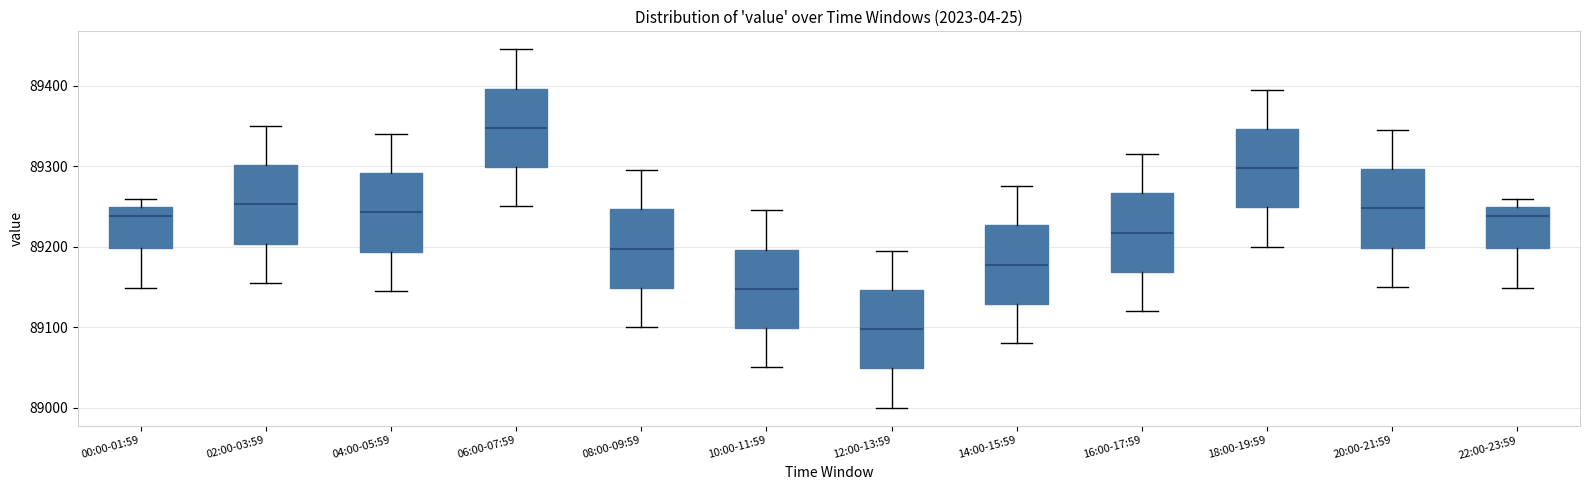

Reading left to right, read every box against the y-axis: the position of its median line, the range the box covers, and the ends of its whiskers. The values are not printed on the chart, so give them approximately, as read against the axis.

00:00-01:59: median 89240, box 89200 to 89250, whiskers 89150 to 89260
02:00-03:59: median 89250, box 89200 to 89300, whiskers 89160 to 89350
04:00-05:59: median 89240, box 89190 to 89290, whiskers 89150 to 89340
06:00-07:59: median 89350, box 89300 to 89400, whiskers 89250 to 89450
08:00-09:59: median 89200, box 89150 to 89250, whiskers 89100 to 89300
10:00-11:59: median 89150, box 89100 to 89200, whiskers 89050 to 89250
12:00-13:59: median 89100, box 89050 to 89150, whiskers 89000 to 89200
14:00-15:59: median 89180, box 89130 to 89230, whiskers 89080 to 89280
16:00-17:59: median 89220, box 89170 to 89270, whiskers 89120 to 89320
18:00-19:59: median 89300, box 89250 to 89350, whiskers 89200 to 89400
20:00-21:59: median 89250, box 89200 to 89300, whiskers 89150 to 89350
22:00-23:59: median 89240, box 89200 to 89250, whiskers 89150 to 89260